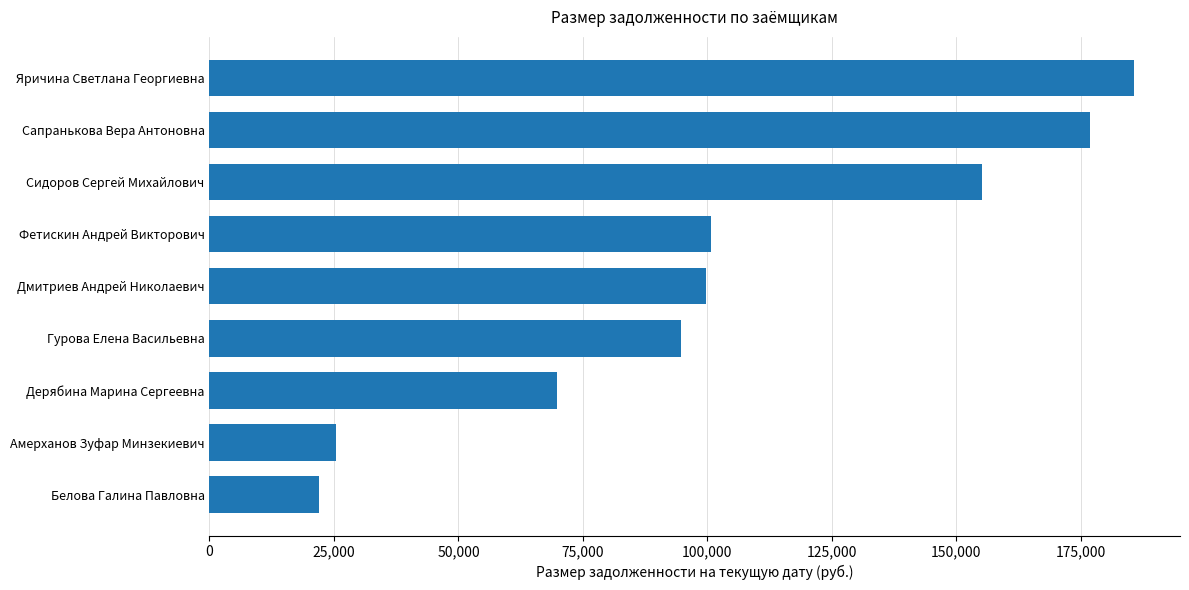

What is the difference between the second highest and second lowest values?

151482.6